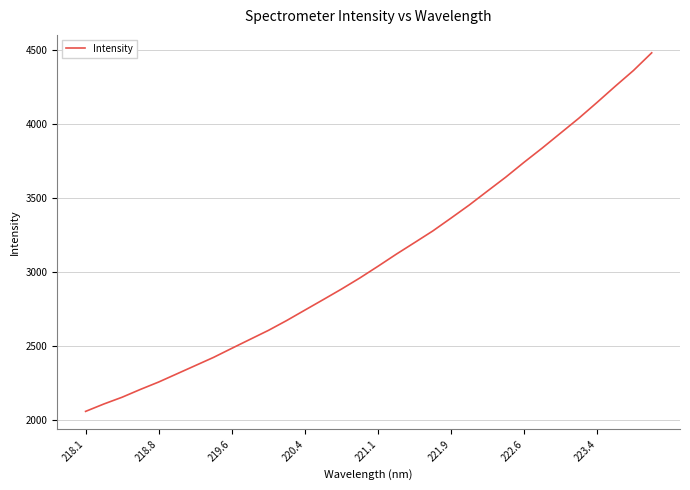

What is the smallest value displayed?

2058.3